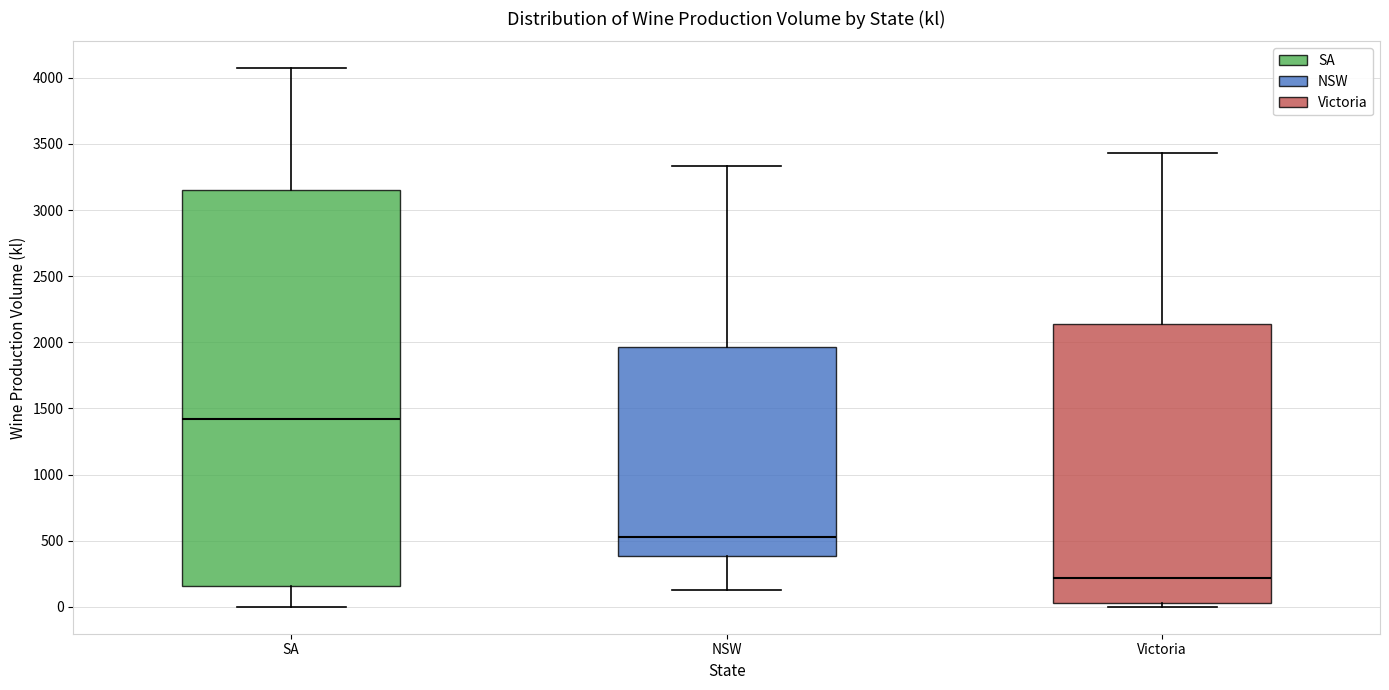

Where does the upper whisker of the box for Victoria end on the y-axis? The values are not printed on the chart, so give them approximately, as read against the axis.

3450